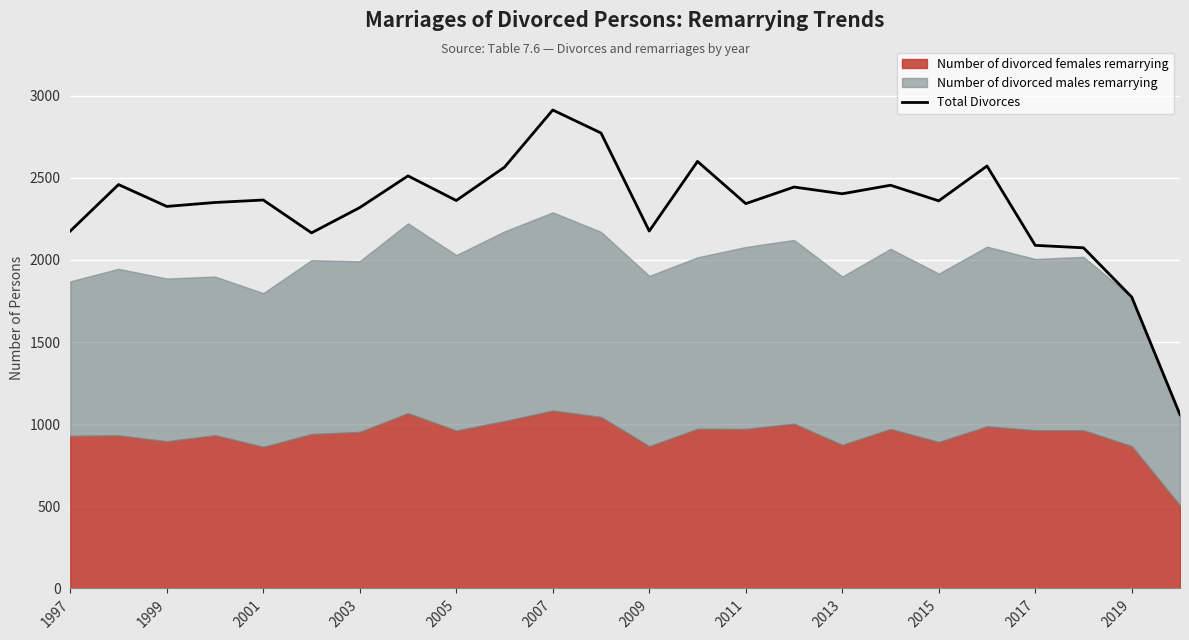

The value of Total Divorces at 2003 is 2319. True or false?

True